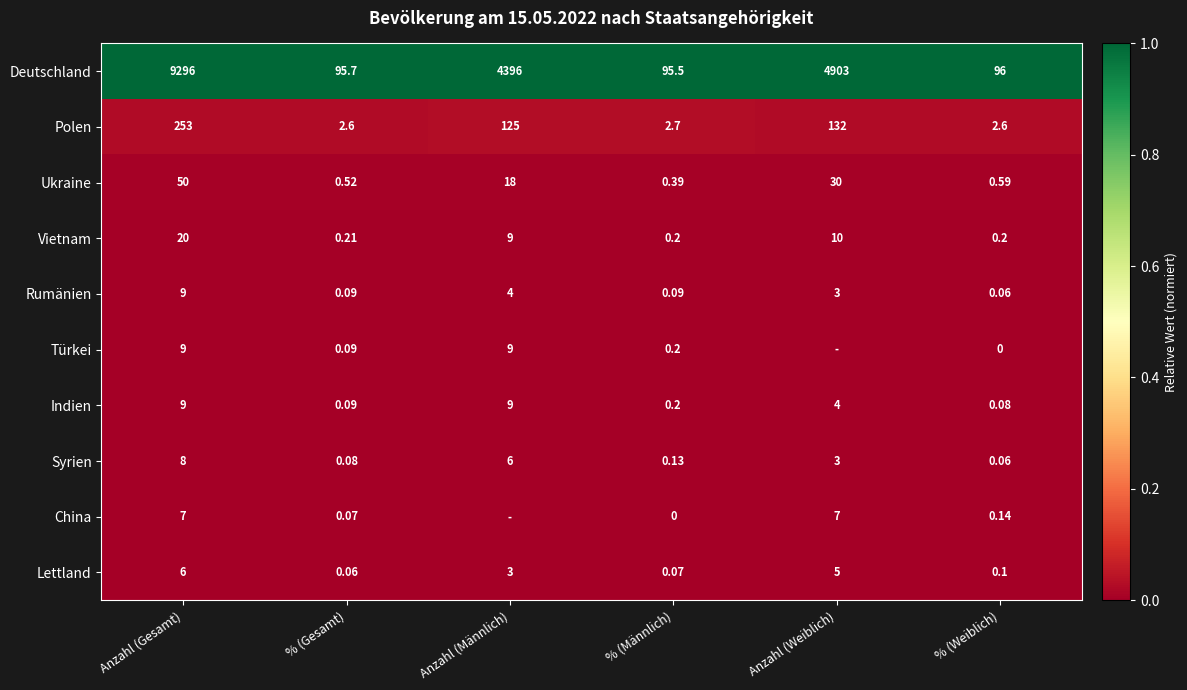

Is the value of China at Anzahl (Gesamt) greater than the value of Ukraine at Anzahl (Männlich)?

No